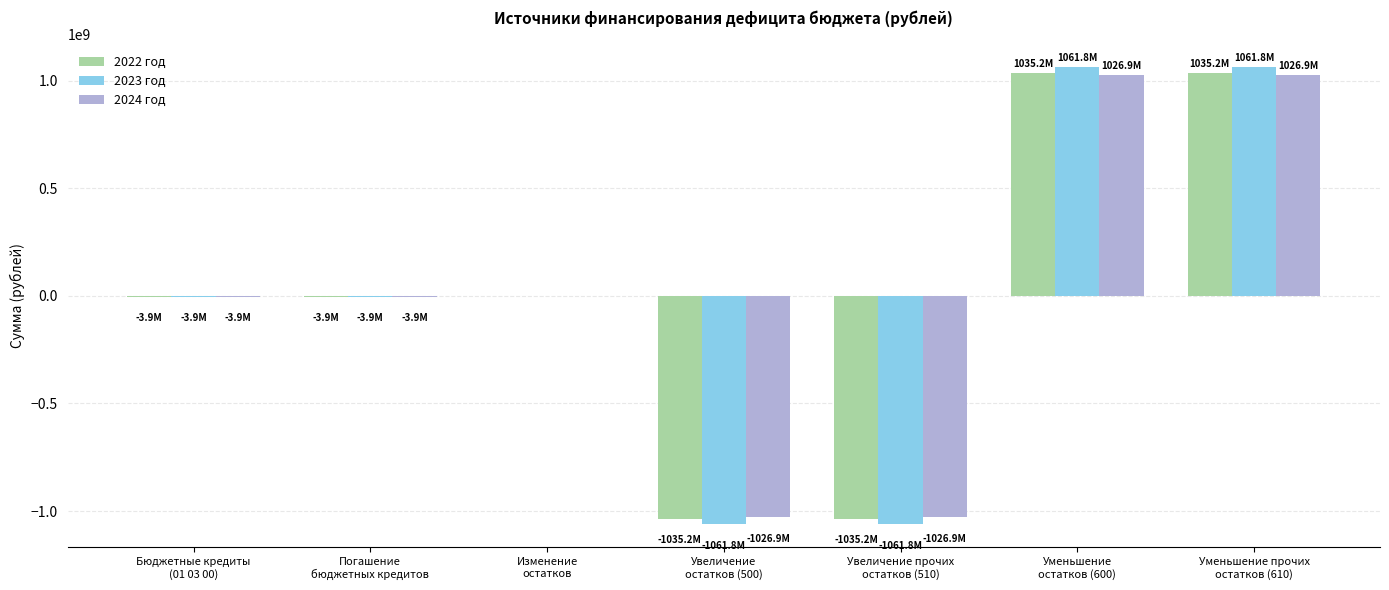

What is the greatest value displayed?

1061840704.9